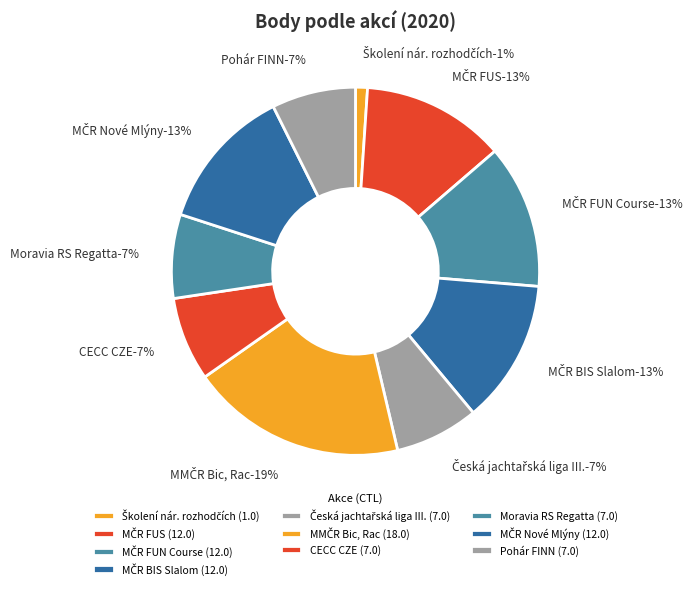

Is there any slice that represents more than half of the pie?

No